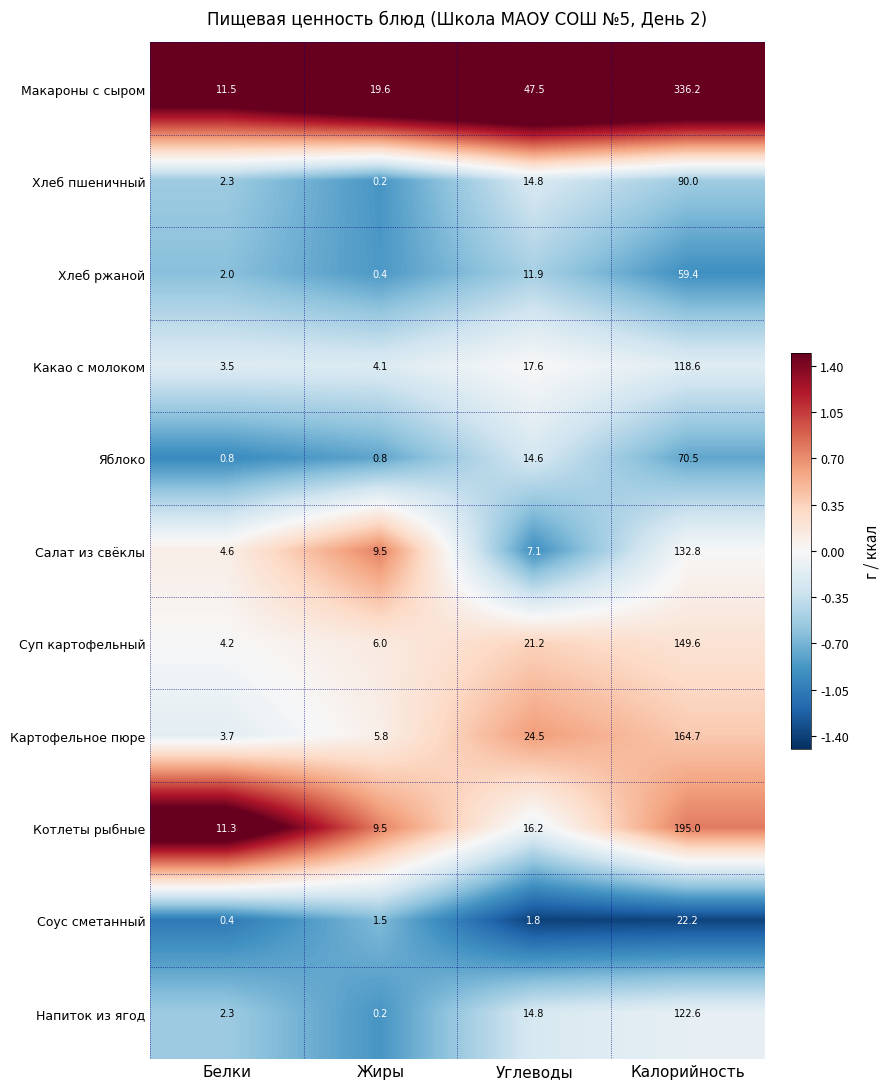

Which series has the widest spread of values?

Макароны с сыром